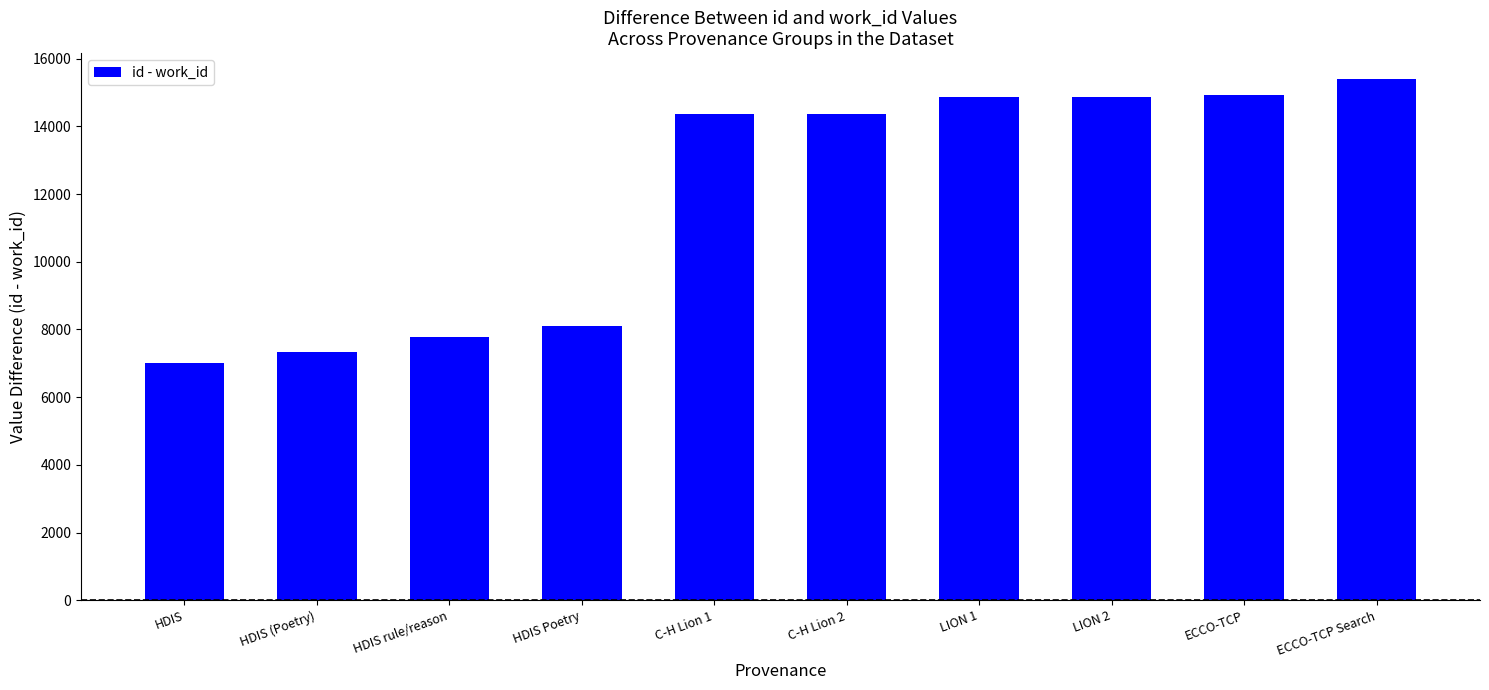

Are the bars horizontal?

No